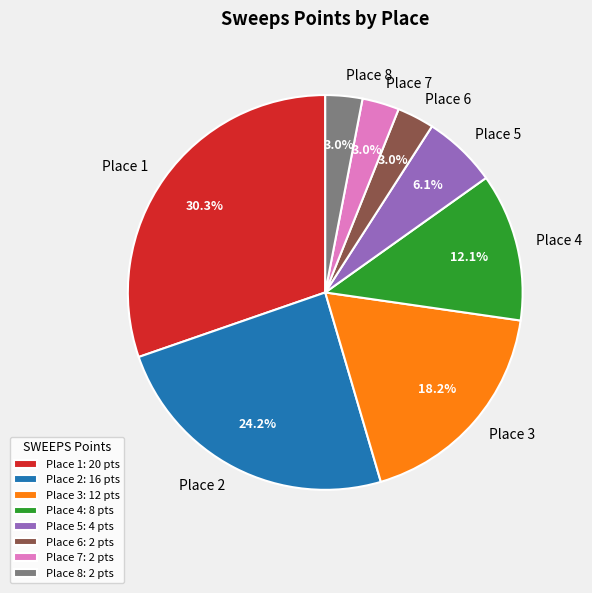

Does Place 6 represent more than half of the total?

No